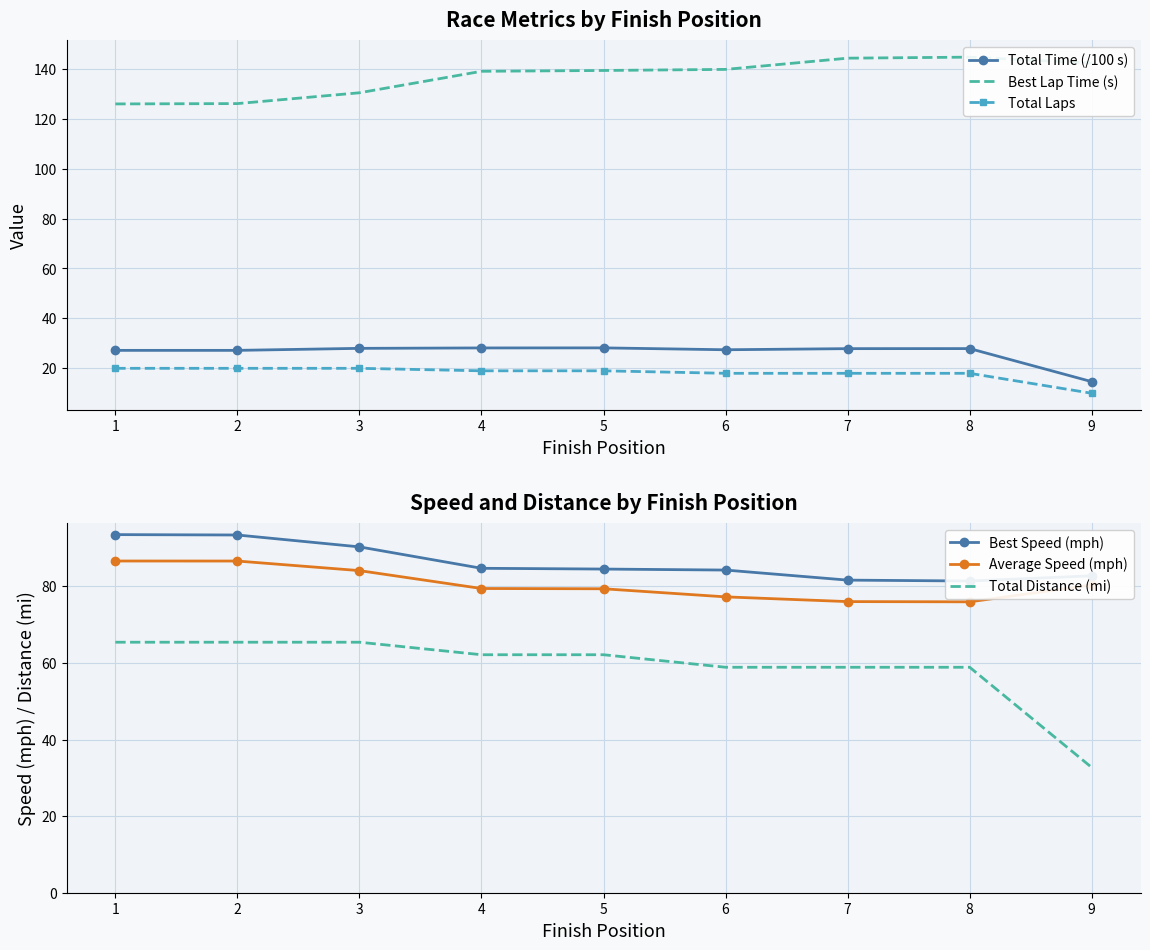

List the series in order of their peak value, highest first.

Best Lap Time (s), Best Speed (mph), Average Speed (mph), Total Distance (mi), Total Time (/100 s), Total Laps